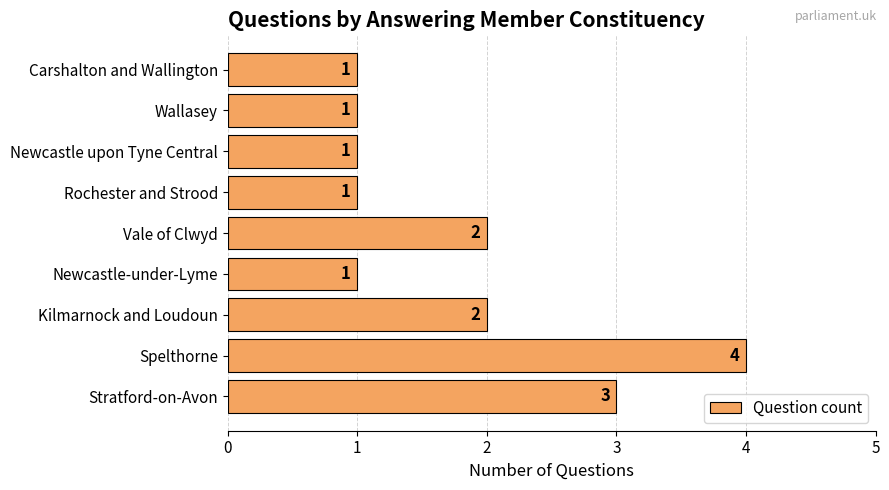

Count the values in the range 1 to 2.

7